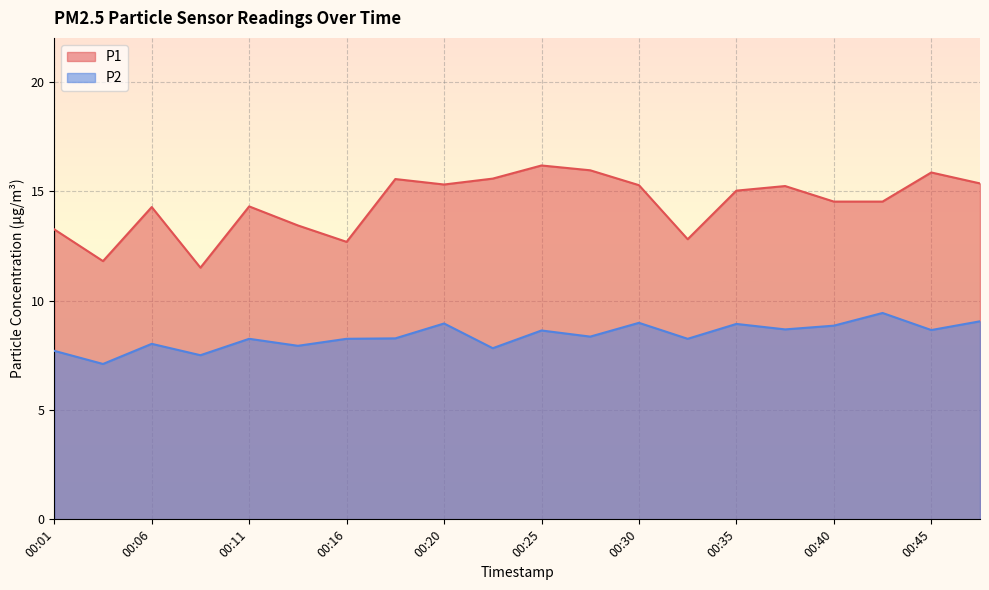

Which series changed the most between 00:16 and 00:28?

P1